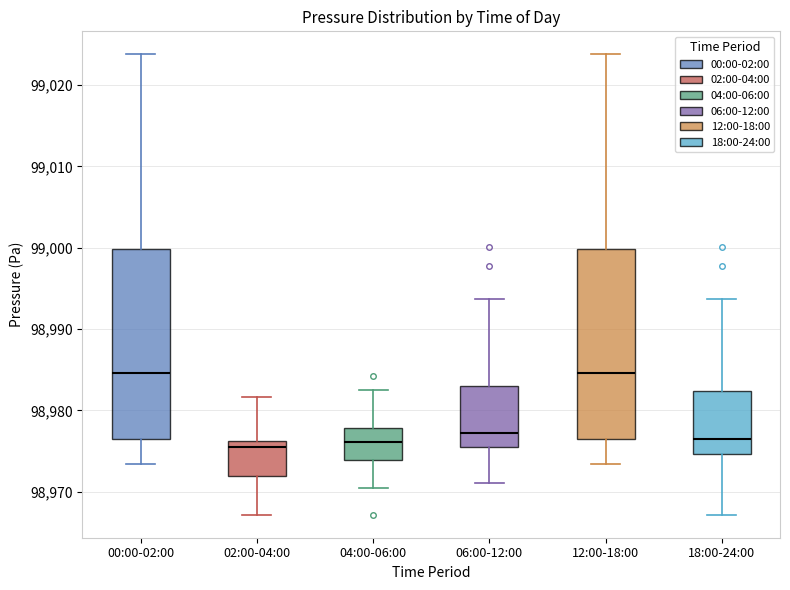

Where is the lower edge of the box for 12:00-18:00 on the y-axis? The values are not printed on the chart, so give them approximately, as read against the axis.

98977